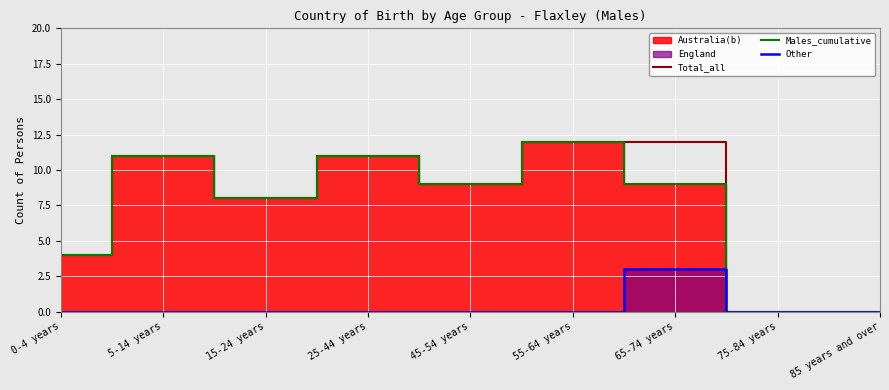

What position from the left is 65-74 years?

7